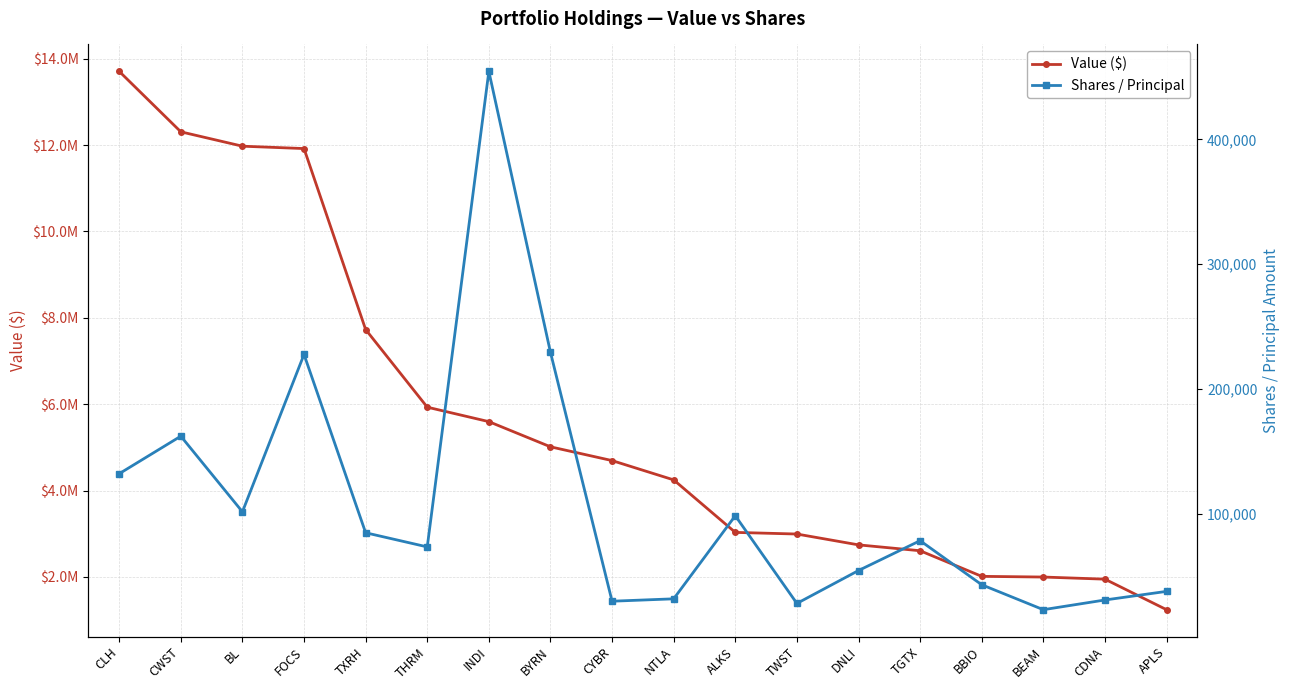

Is it true that Shares / Principal equals 17115 at CYBR?

False